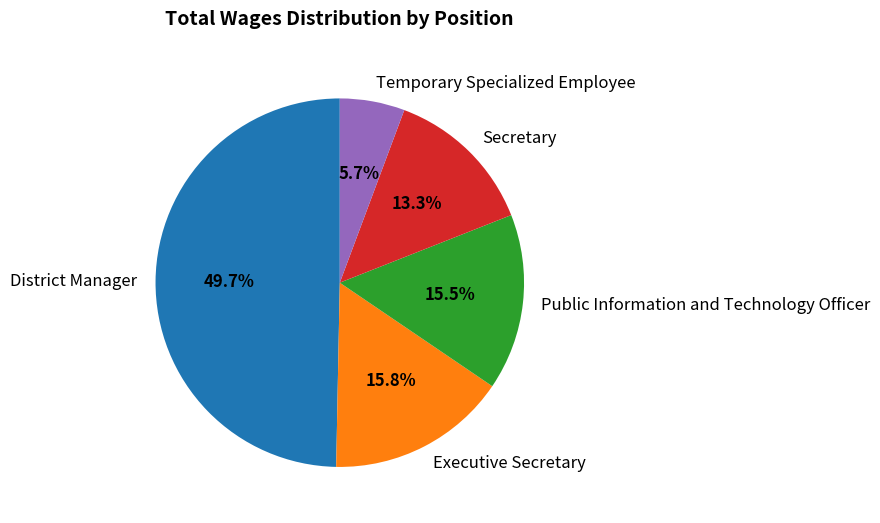

To the nearest percent, what portion does Secretary represent?

13%